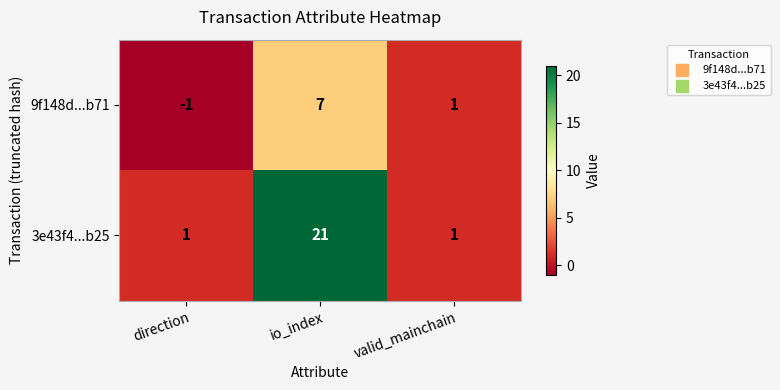

At how many categories does at least one series exceed 8?

1